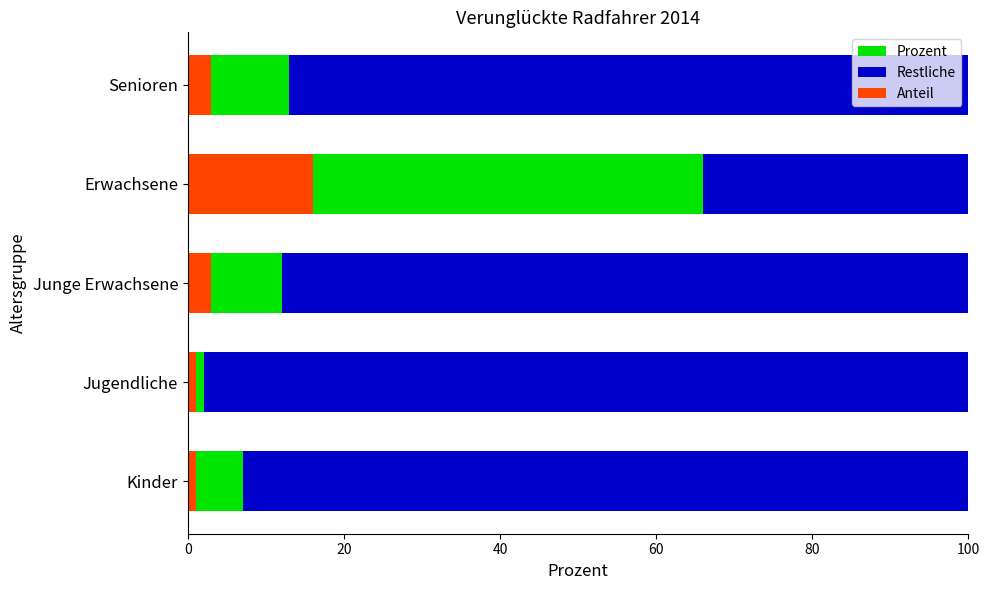

Is the value of Prozent at Jugendliche greater than the value of Restliche at Jugendliche?

No